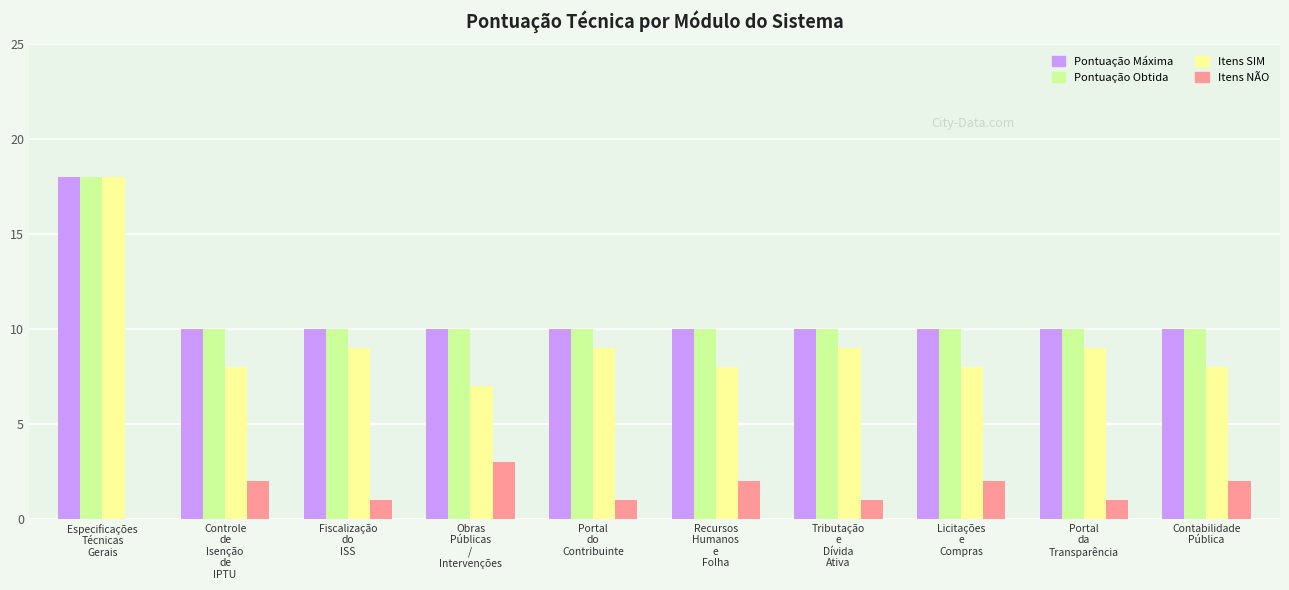

How many values in Itens NÃO are above zero?

9